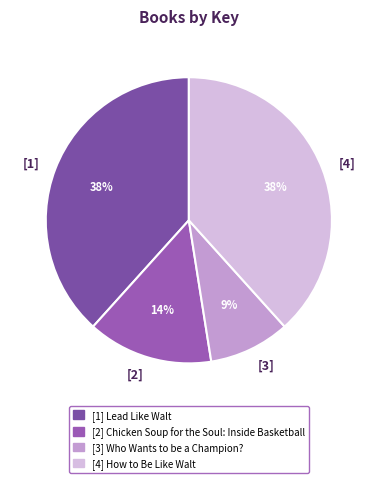

To the nearest percent, what is the difference between the largest and smallest slice percentages?

29%